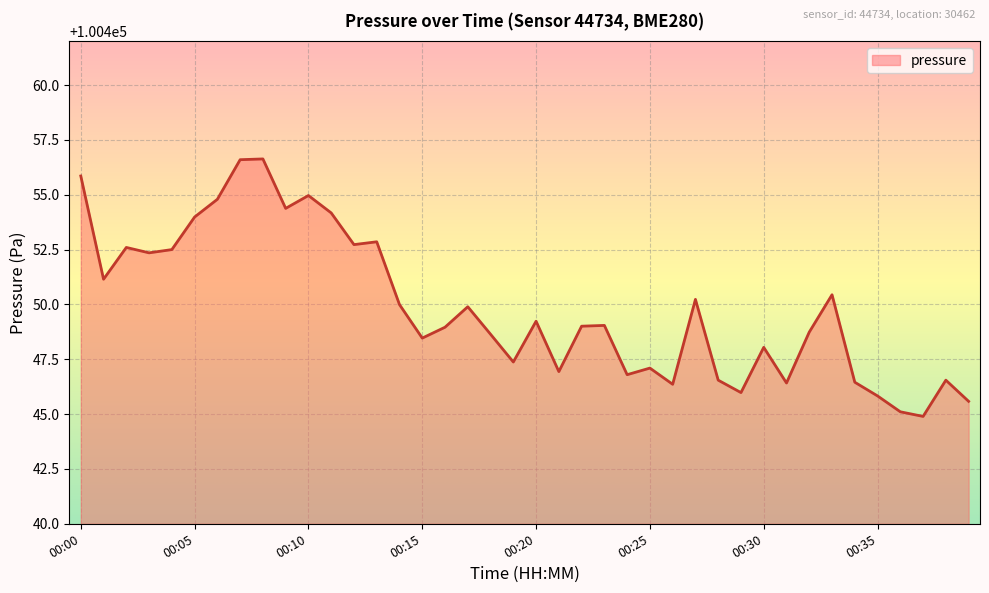

What is the minimum value shown in the chart?

100444.9